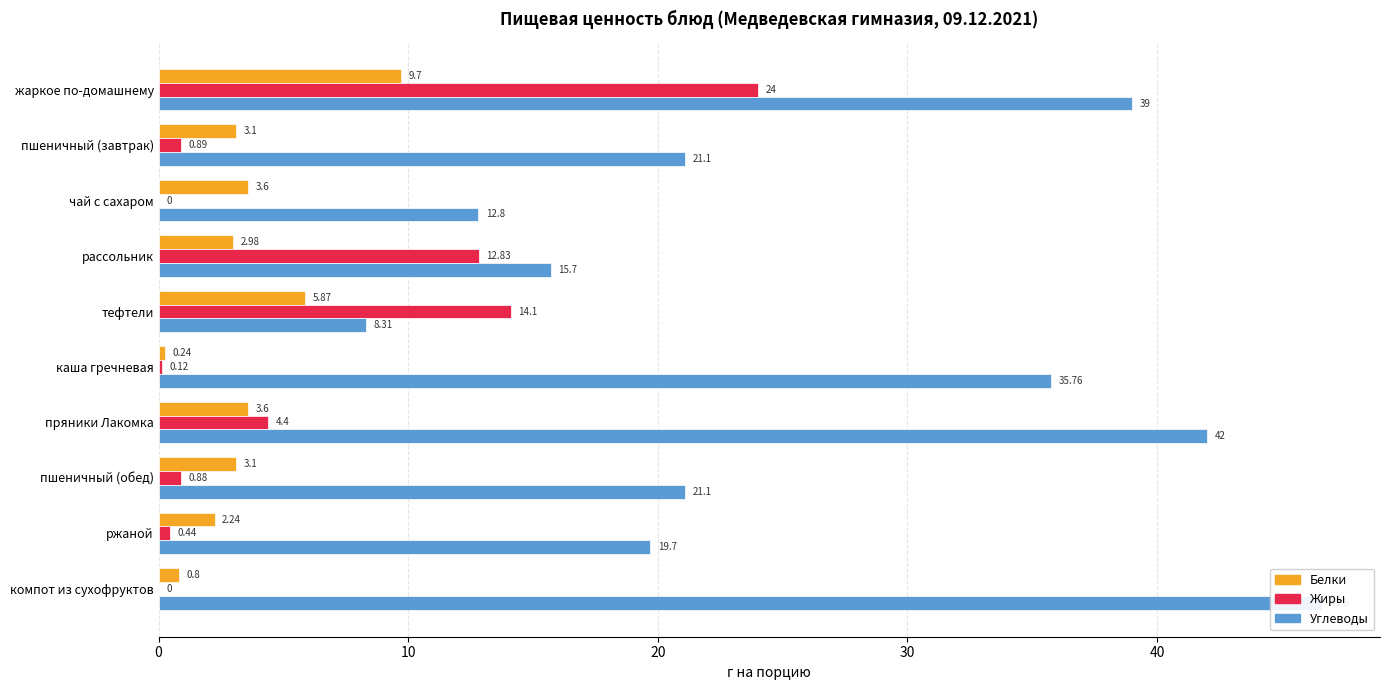

What is the difference between the maximum and minimum values in the Белки series?

9.5